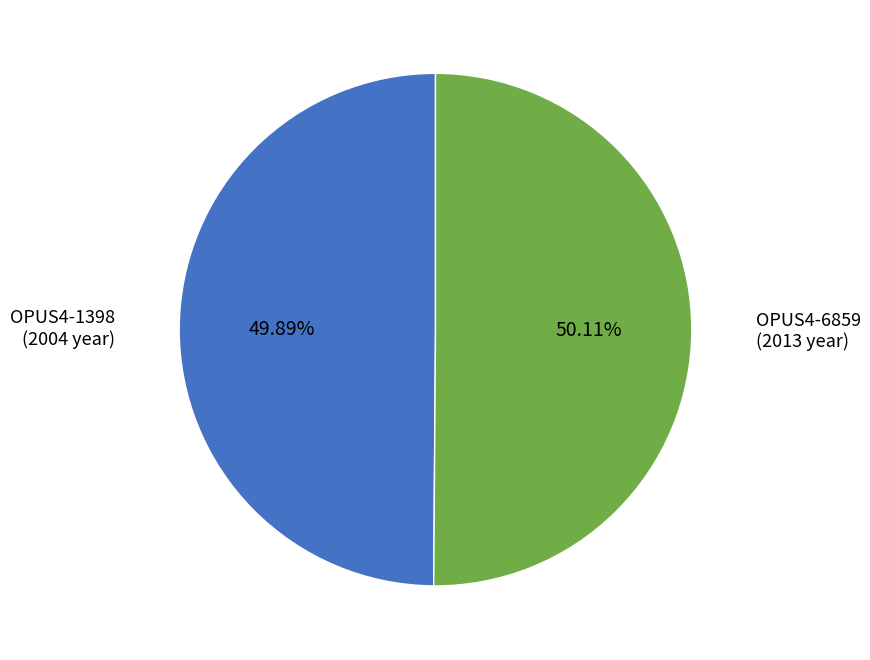

Does any single category account for the majority?

Yes